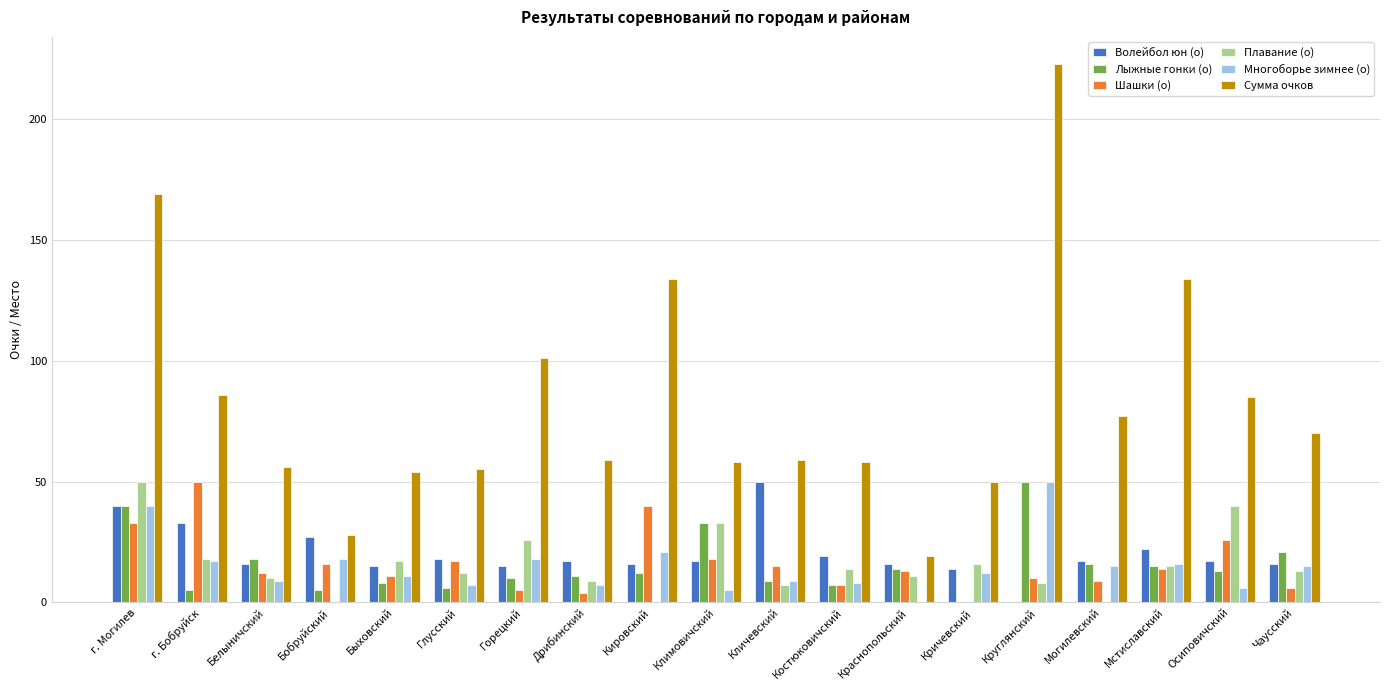

Is the value of Плавание (о) at Кировский greater than the value of Шашки (о) at г. Могилев?

No